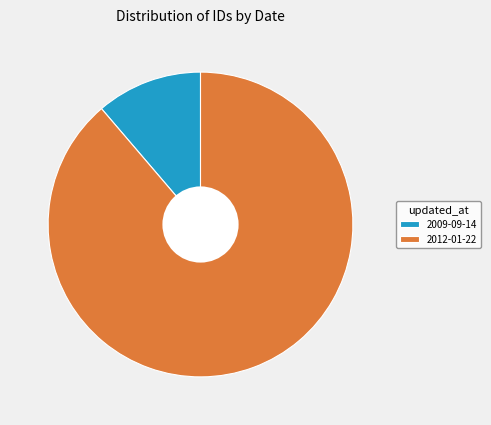

Is the sum of 2009-09-14 and 2012-01-22 greater than half?

Yes